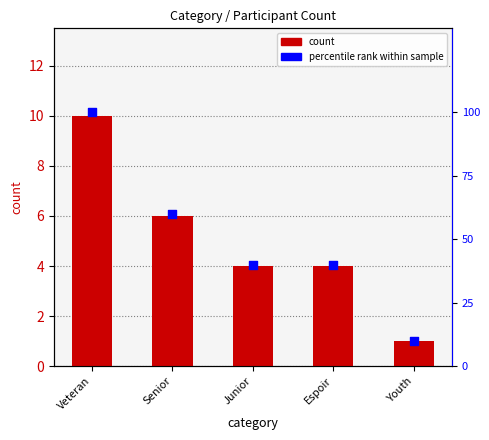

Which series has the largest total across all categories?

percentile rank within sample